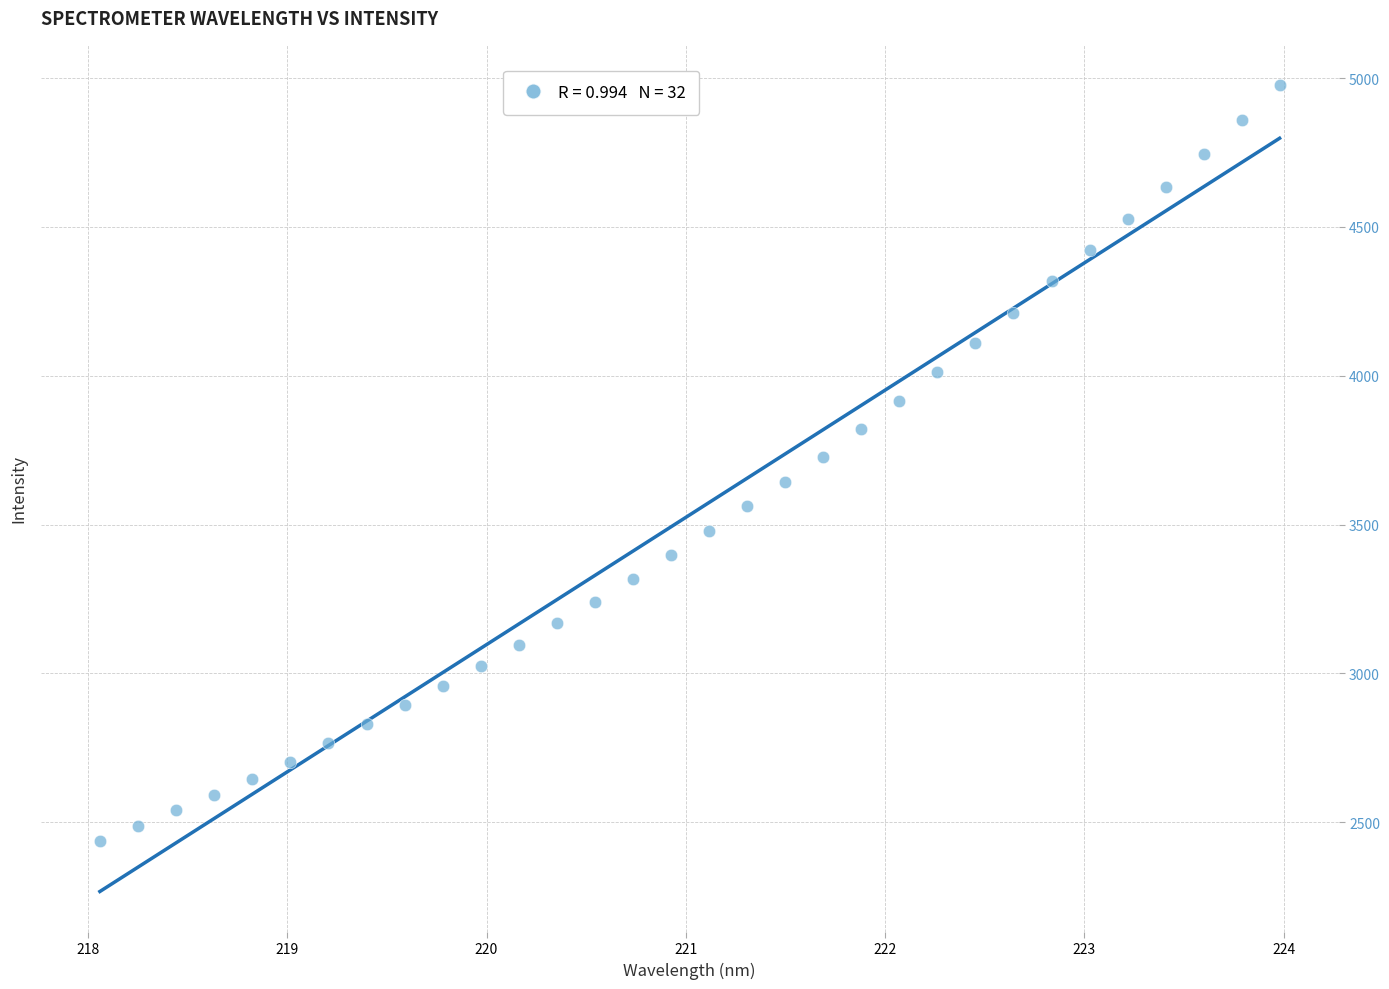

What is the range of X values (max minus min)?

5.9